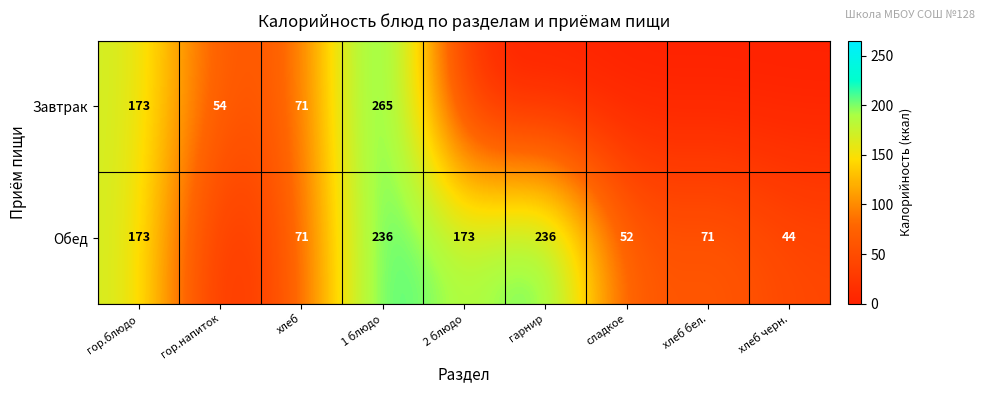

Is the value of Завтрак at 1 блюдо greater than the value of Обед at хлеб черн.?

Yes